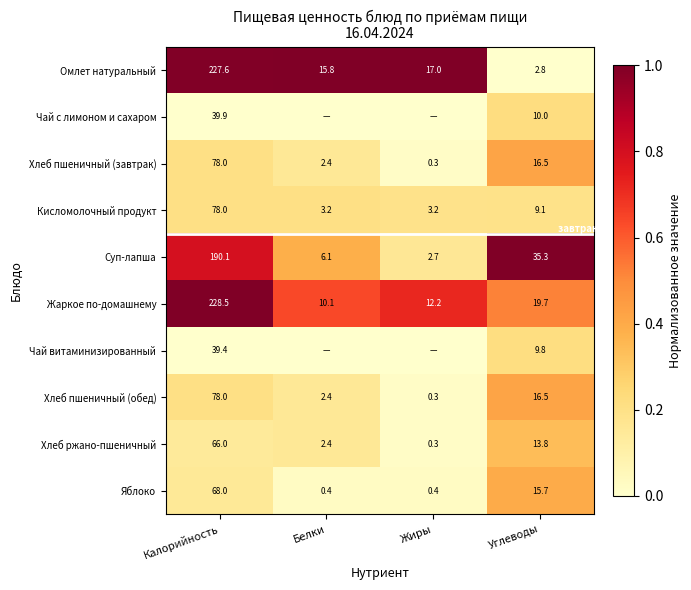

Between Жиры and Белки, which is larger?

Жиры